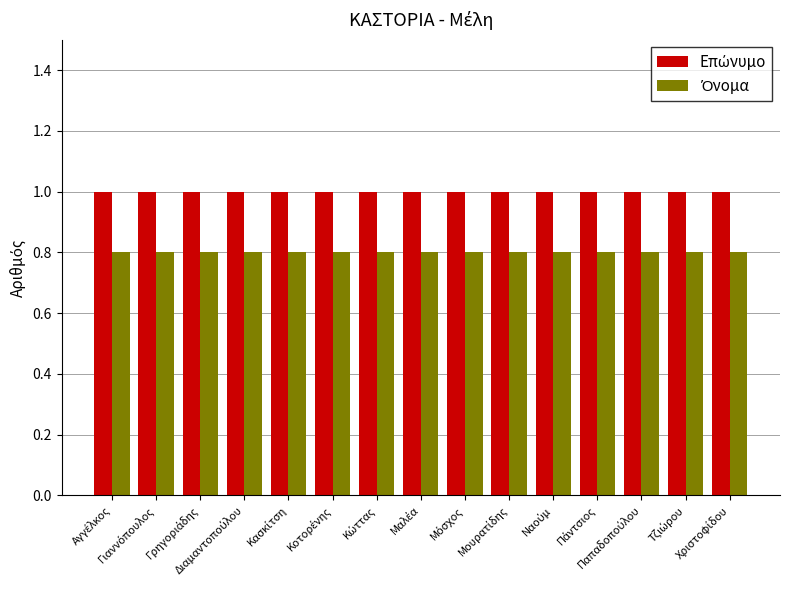

What is the greatest value displayed?

1.0